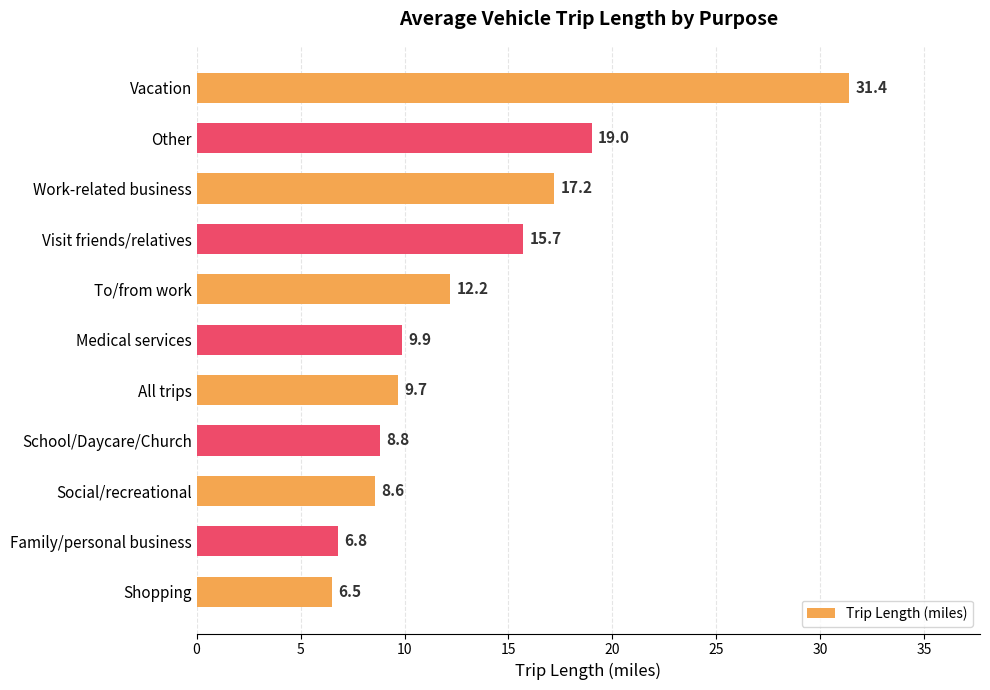

List the labels in order of value, largest first.

Vacation, Other, Work-related business, Visit friends/relatives, To/from work, Medical services, All trips, School/Daycare/Church, Social/recreational, Family/personal business, Shopping